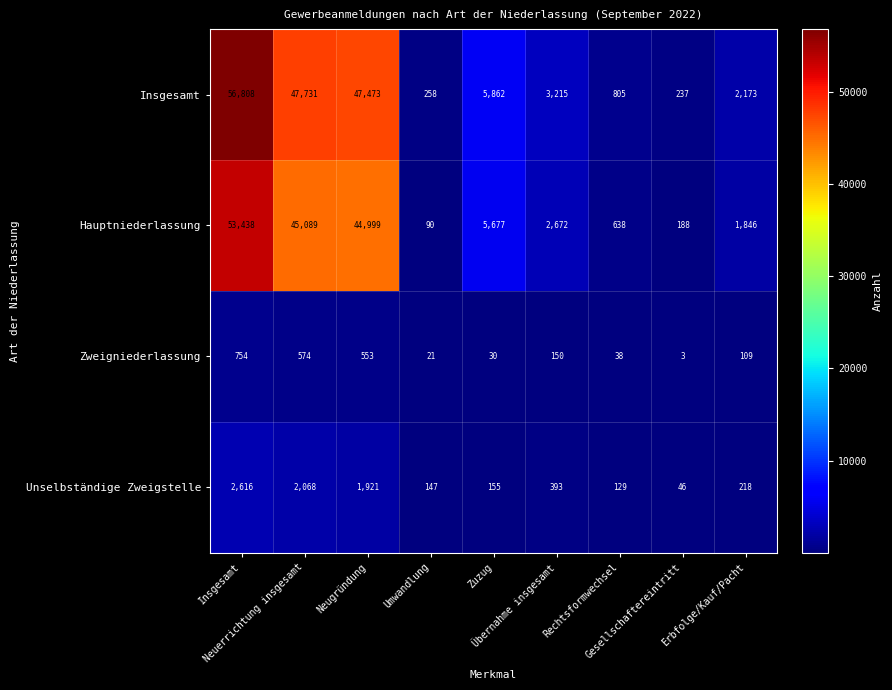

What is the greatest value displayed?

56808